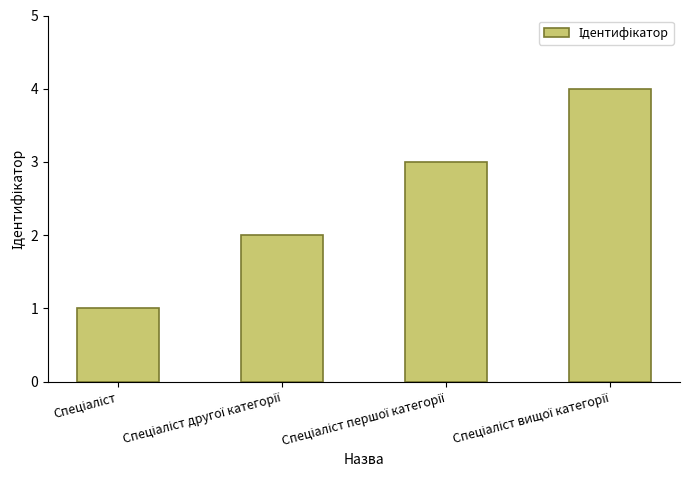

Reading left to right, list all the values displayed in this chart.

1	2	3	4